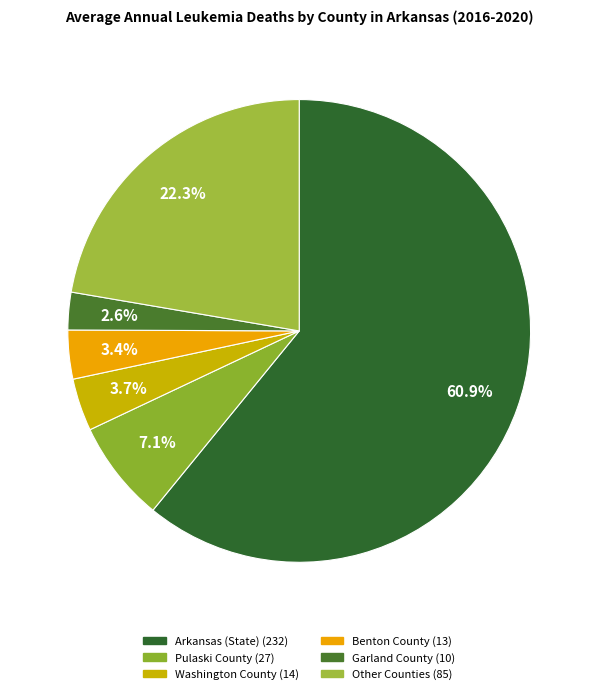

Count the number of slices in the pie.

6